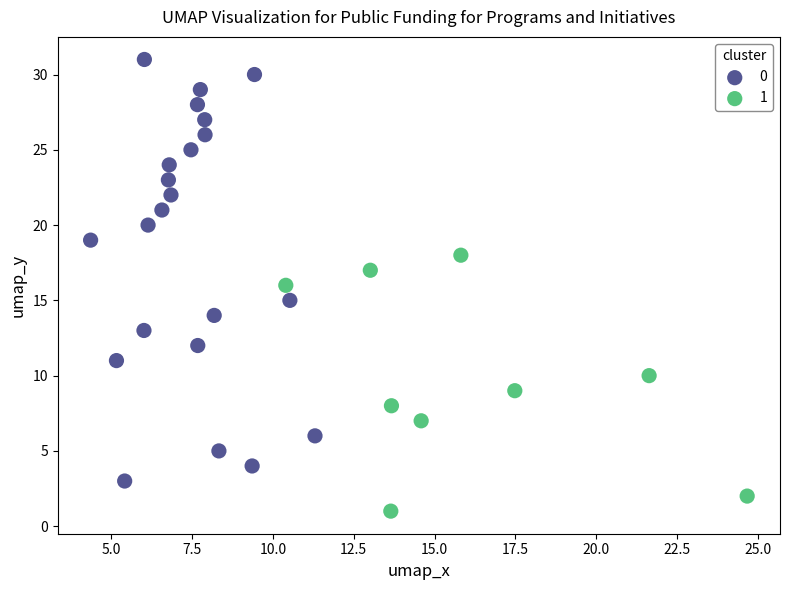

Which series reaches the minimum Y coordinate?

1